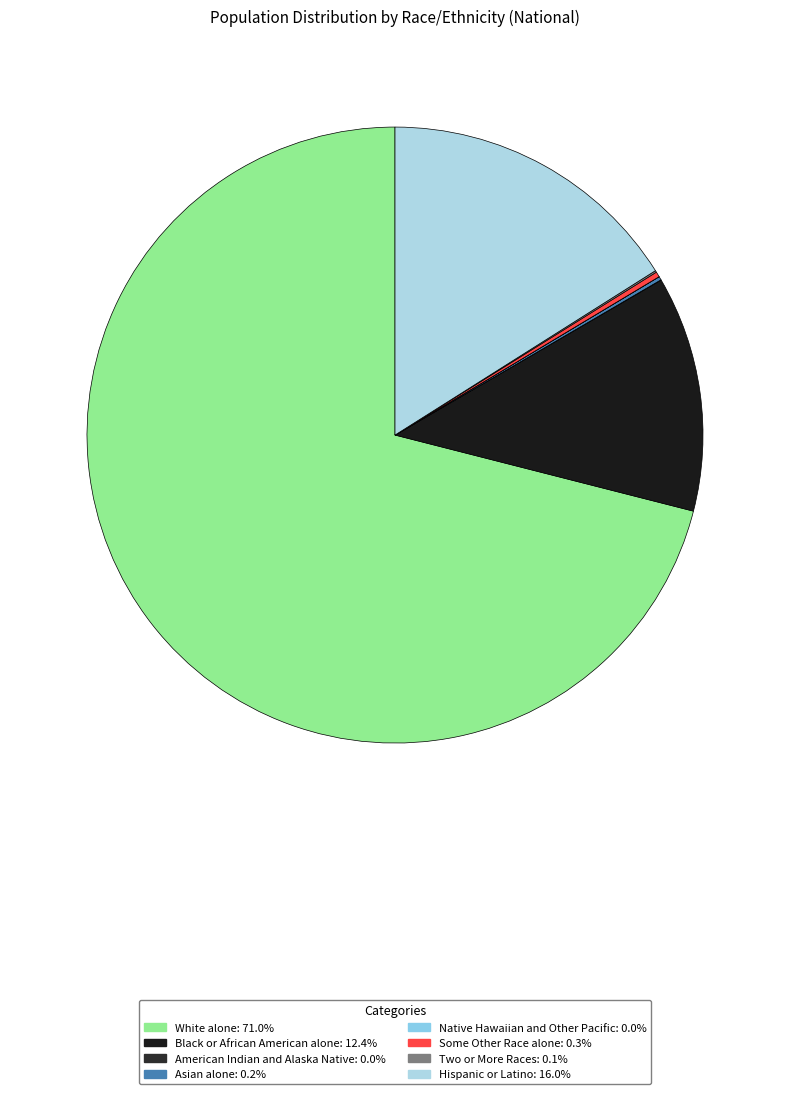

To the nearest percent, what is the average slice percentage?

12%